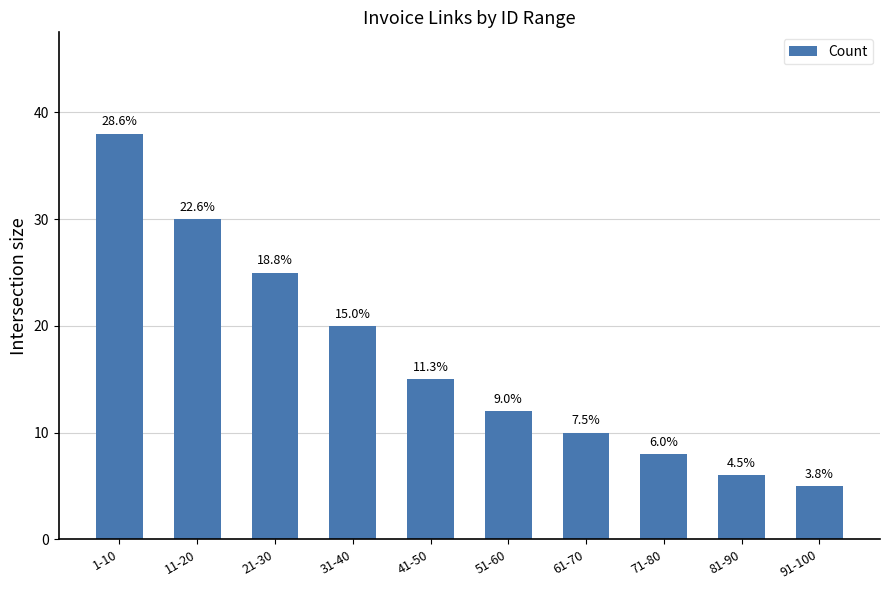

The chart shows a value of 2 at 81-90. True or false?

False